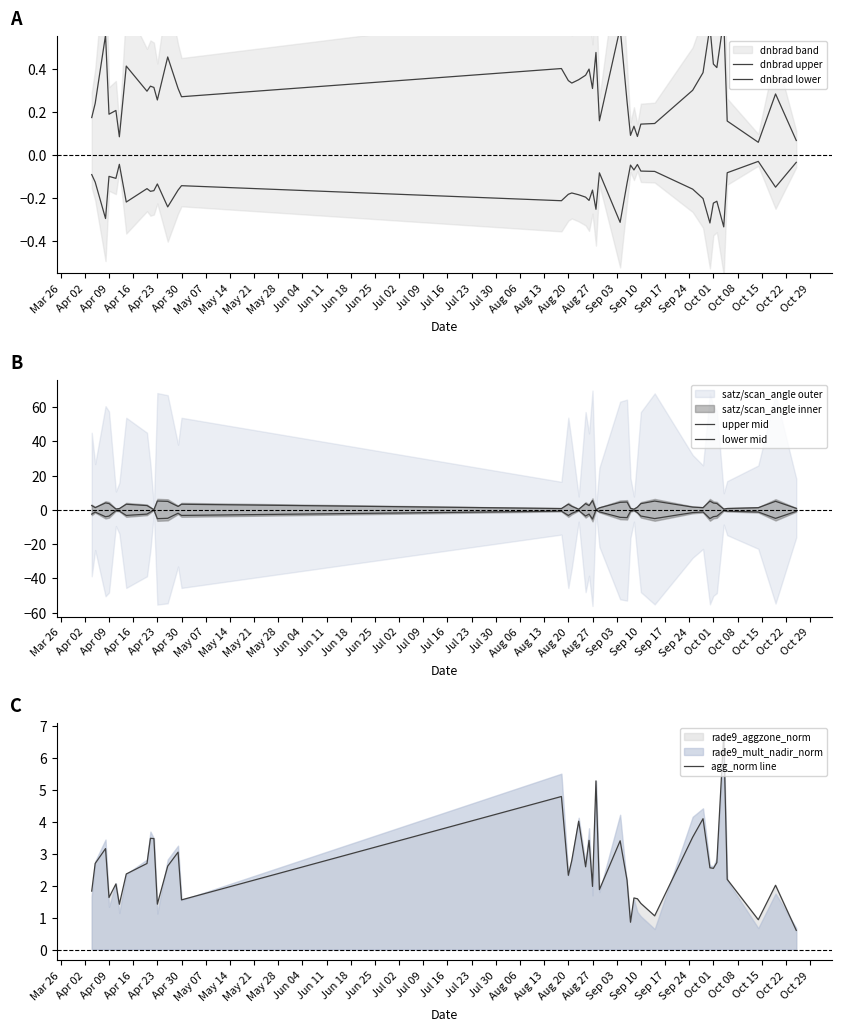

The value of agg_norm line at Aug 20 is 2.3. True or false?

True